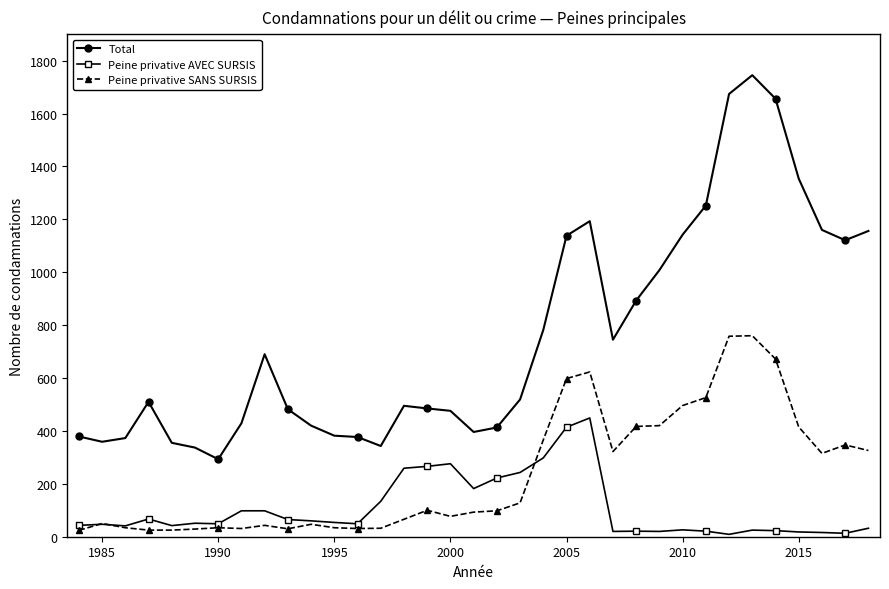

What is the highest value of the Total series?

1745